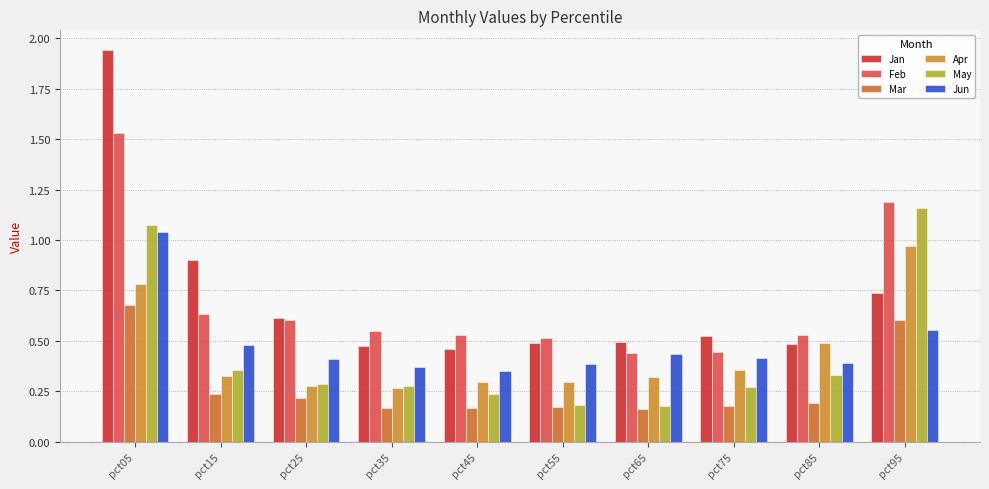

Which series has the largest range (max minus min)?

Jan